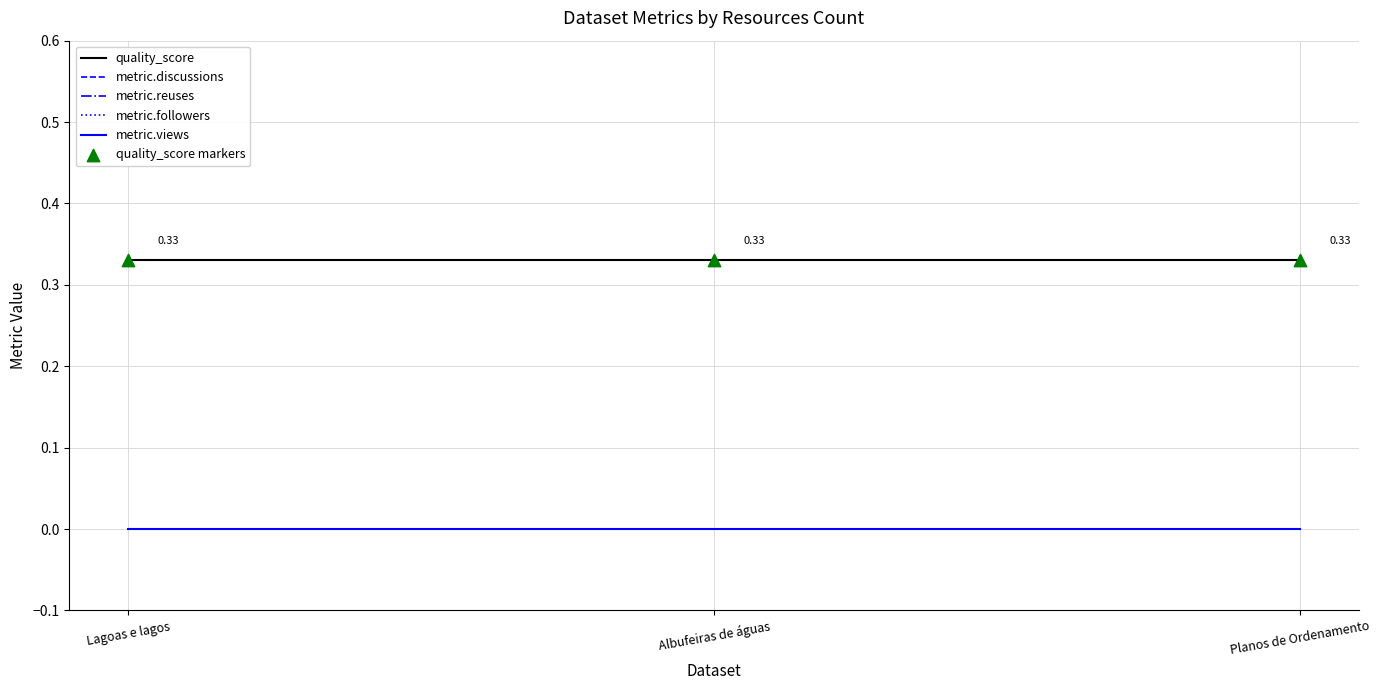

Is this an area chart (filled region under the line)?

No